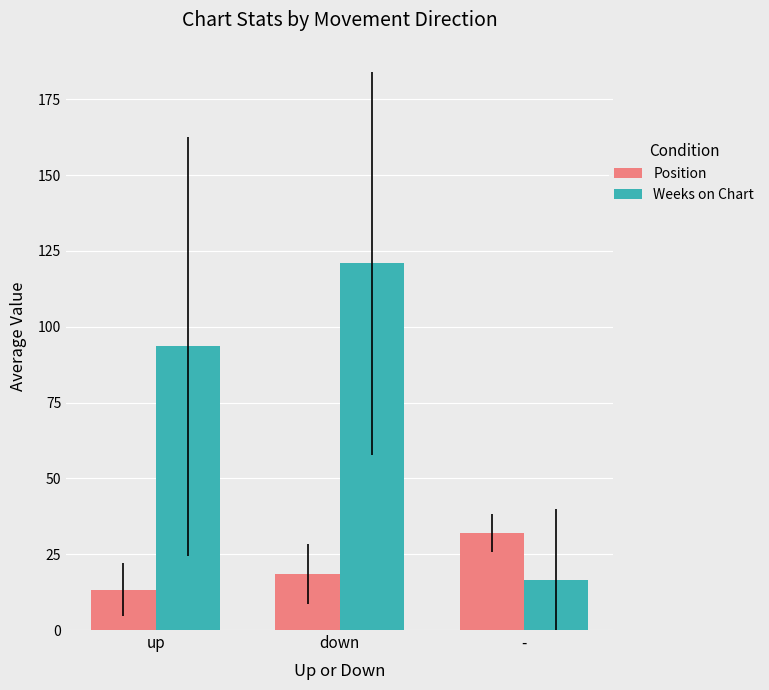

What position from the left is down?

2